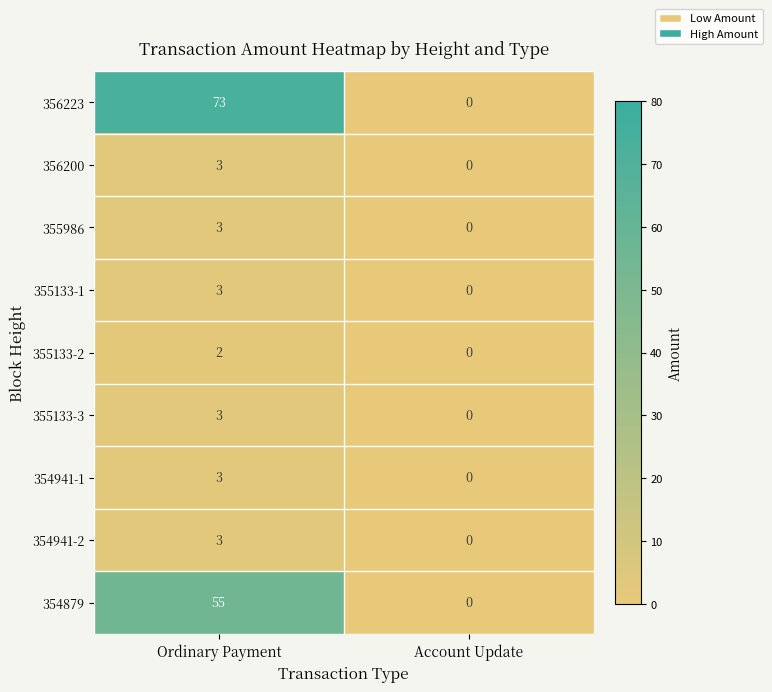

Reading left to right, what are all the values shown in this chart?

356223: 73	0
356200: 3	0
355986: 3	0
355133-1: 3	0
355133-2: 2	0
355133-3: 3	0
354941-1: 3	0
354941-2: 3	0
354879: 55	0